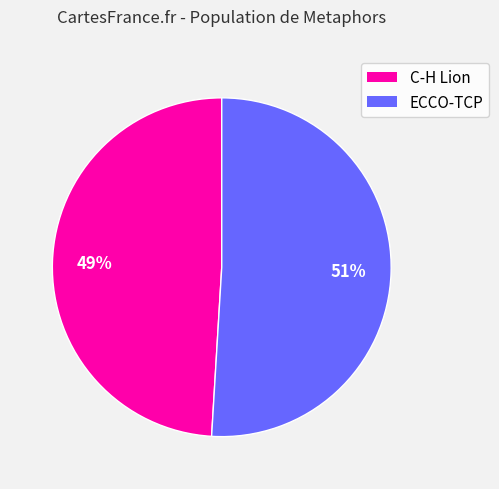

Approximately how many times larger is the value at ECCO-TCP compared to C-H Lion?

1.0